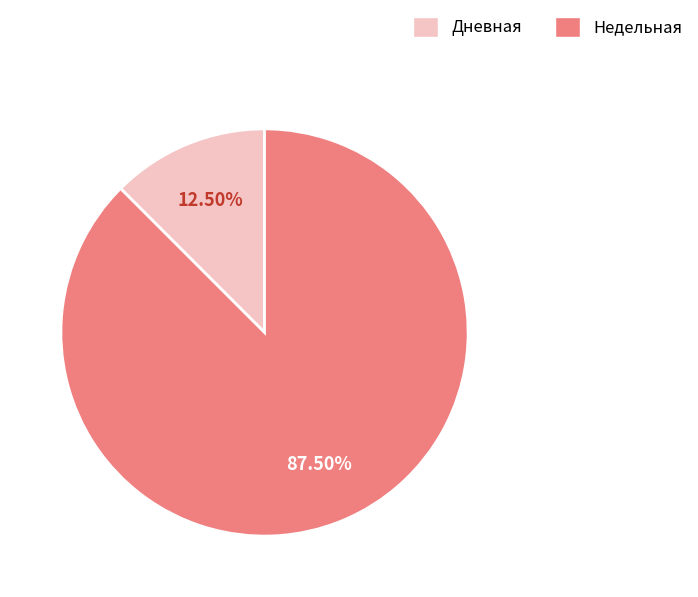

Is there any slice that represents more than half of the pie?

Yes